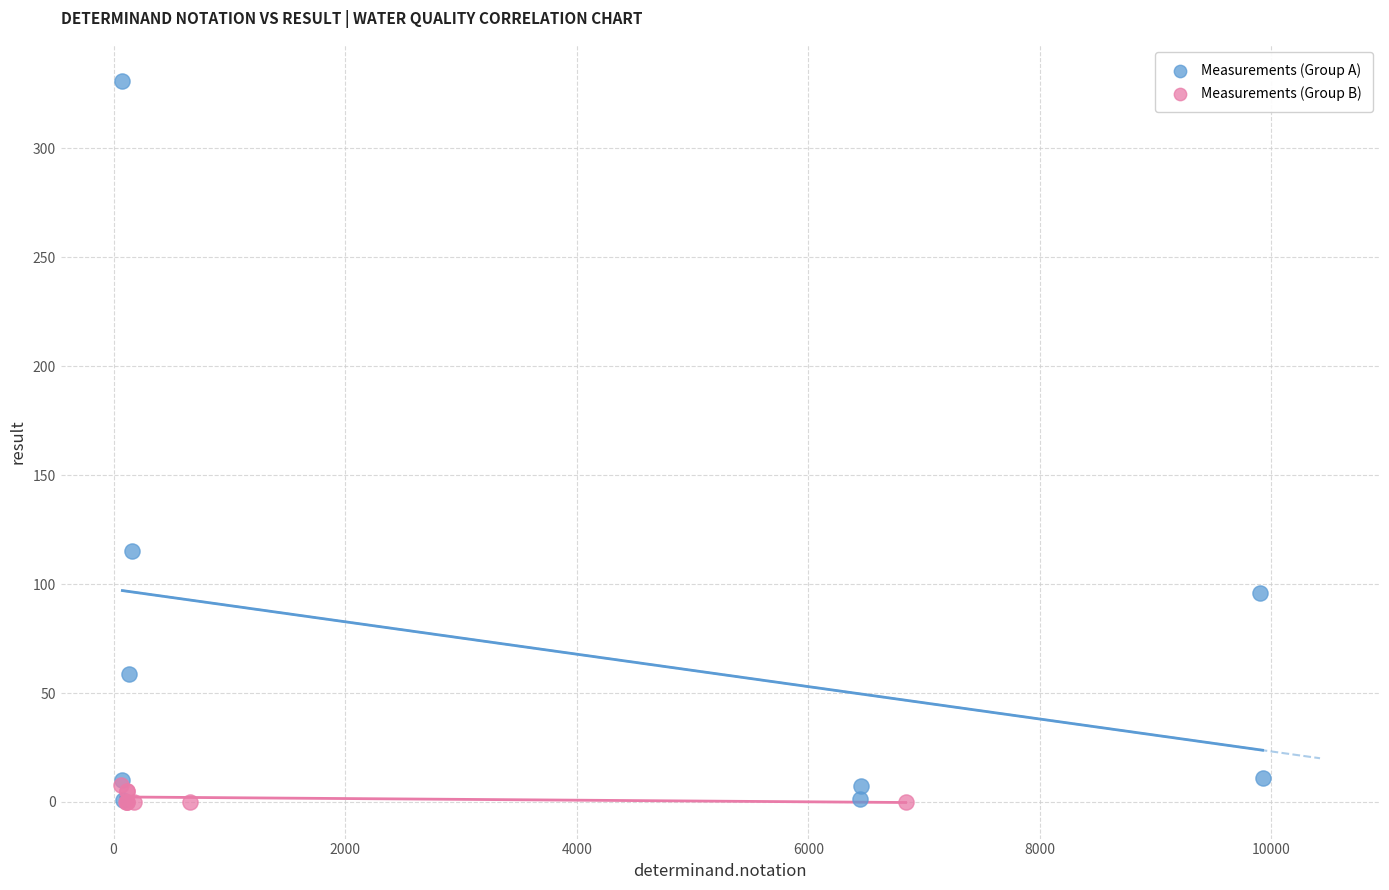

What are all the series names shown in the legend?

Measurements (Group A), Measurements (Group B)